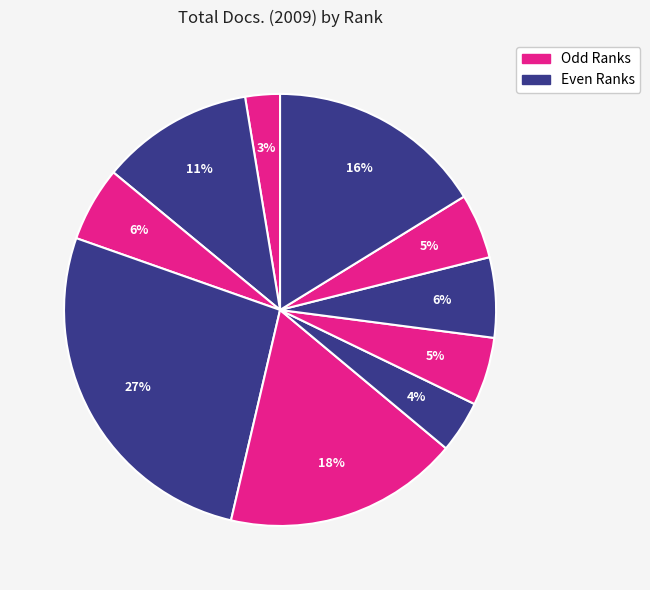

What is the smallest slice in the pie chart?

Rank 1